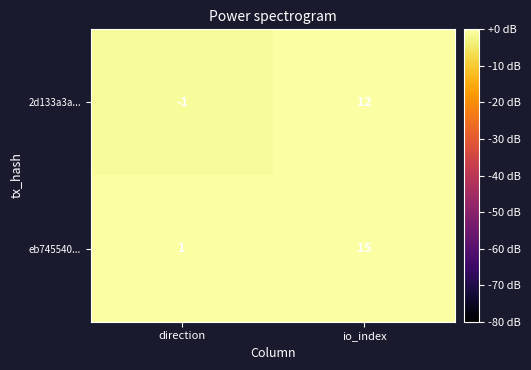

What is the spread (max minus min) of values at direction?

2